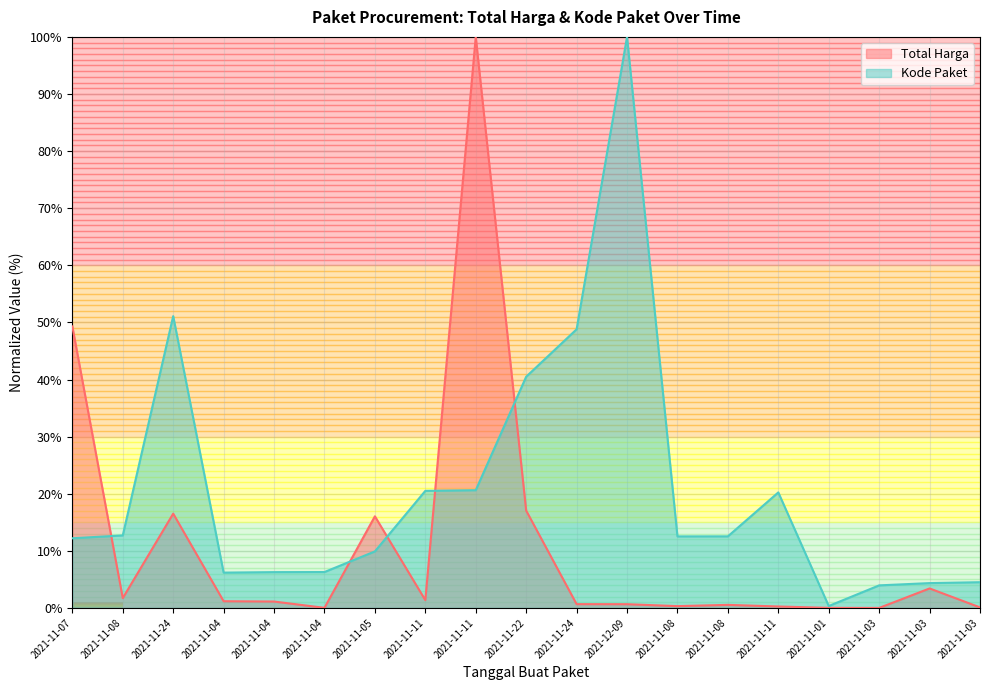

Where do Kode Paket and Total Harga first cross each other?

2021-11-07 and 2021-11-08